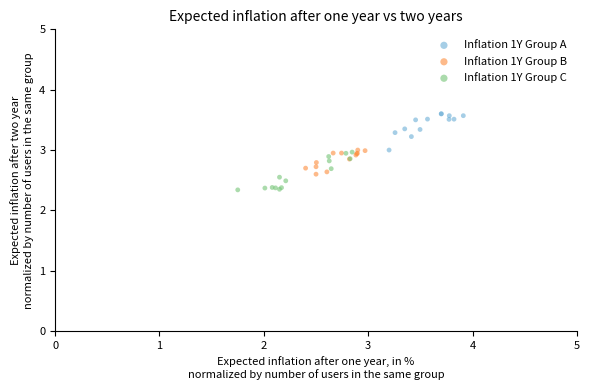

Which series contains the lowest Y value?

Inflation 1Y Group C